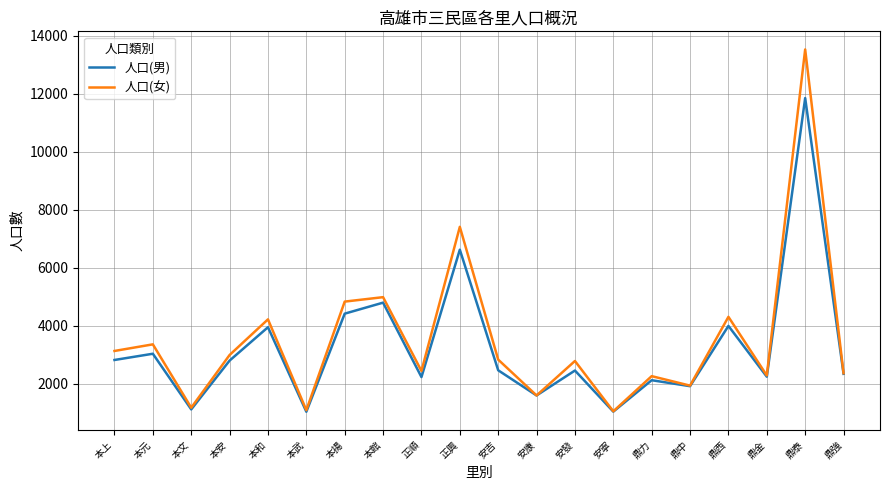

What is the approximate value of 人口(男) at 鼎西?

3992